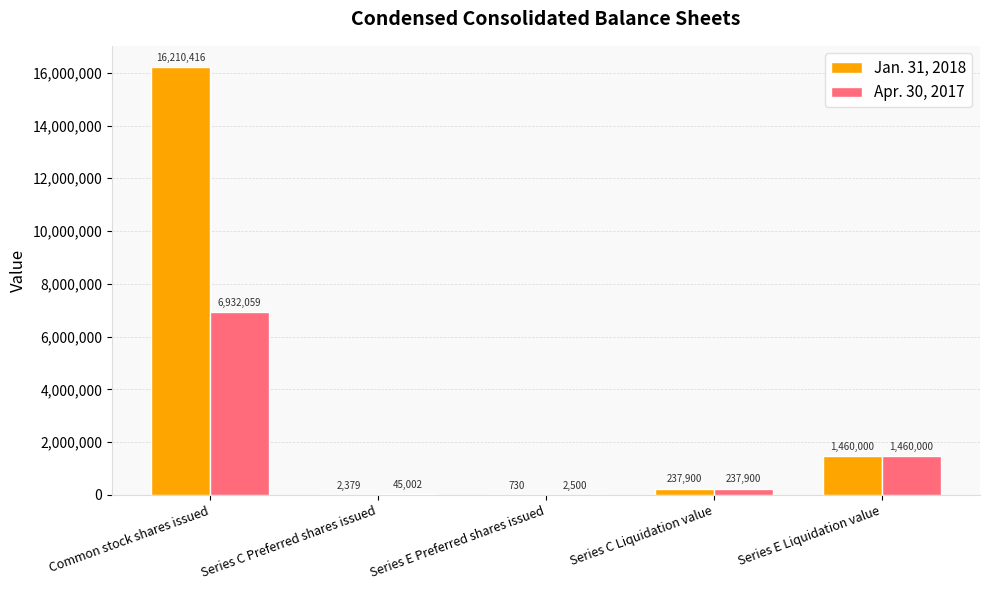

Where is Apr. 30, 2017 nearest to the value 3467279?

Series E Liquidation value